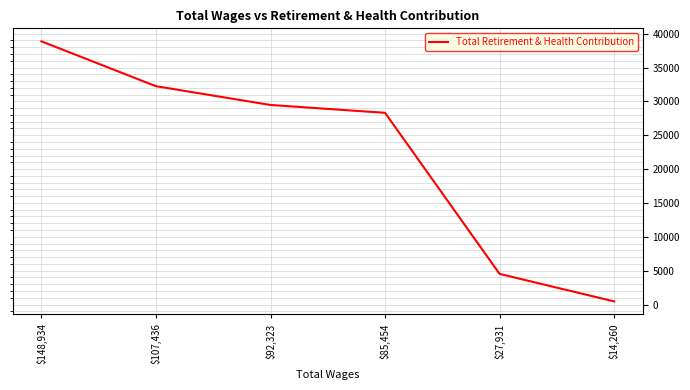

Which category has the highest value across all series?

$148,934